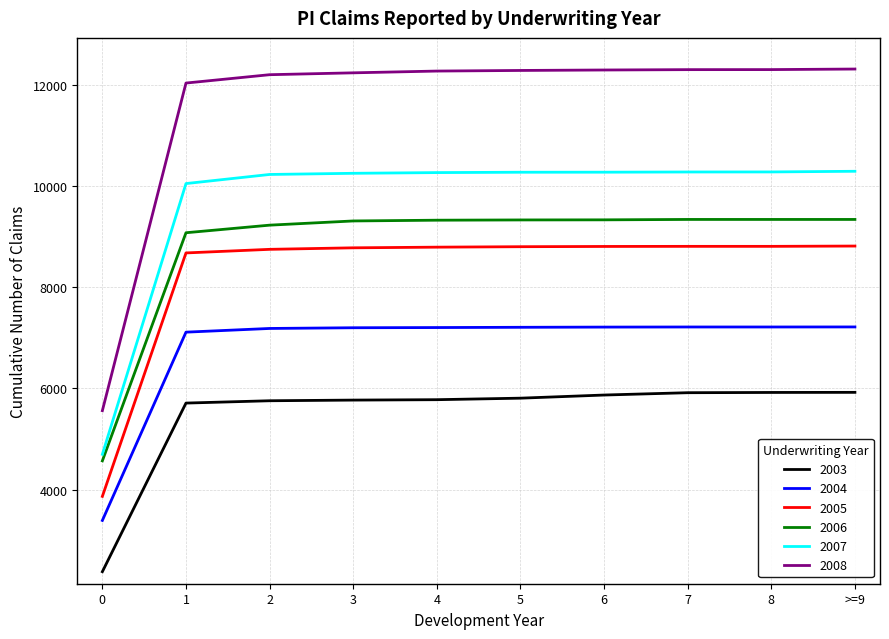

The 2005 series shows 12341 at 6. True or false?

False